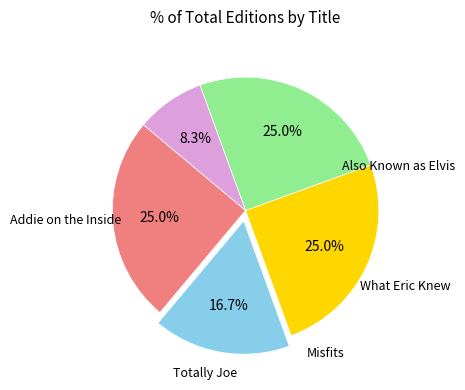

Is there any slice that represents more than half of the pie?

No